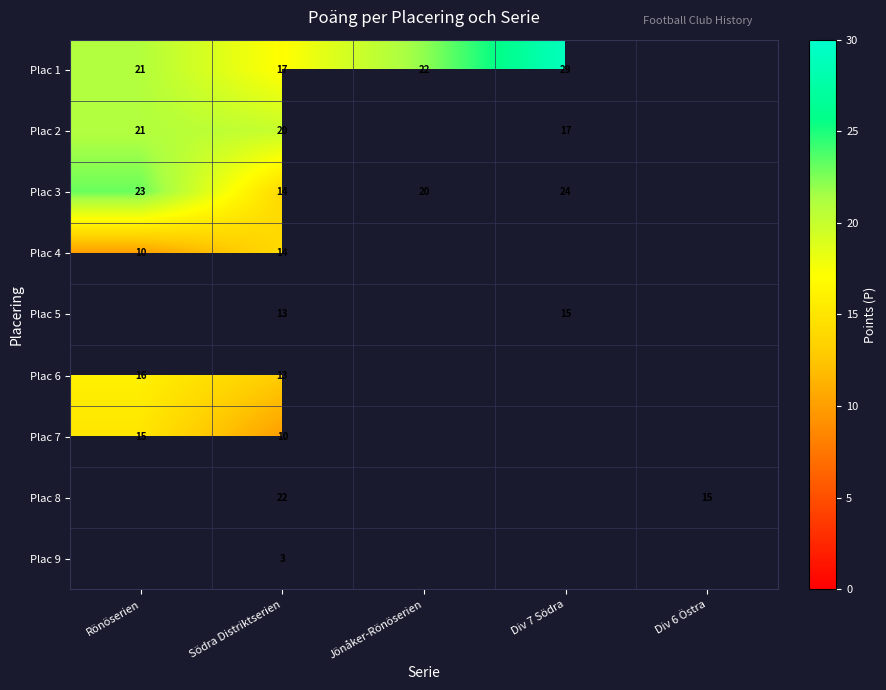

The value of Plac 2 at Rönöserien is 12. True or false?

False